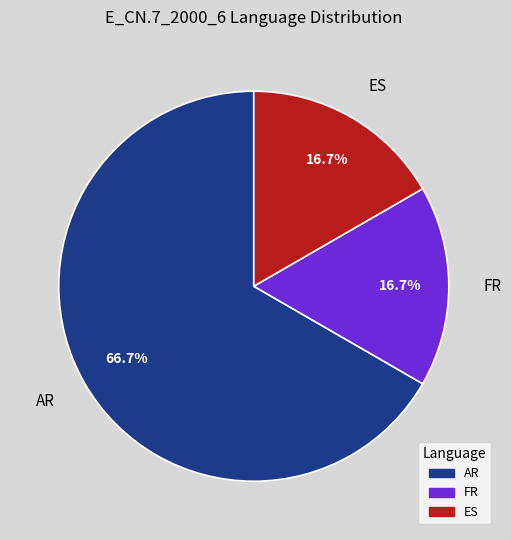

Which category has the biggest portion of the pie?

AR